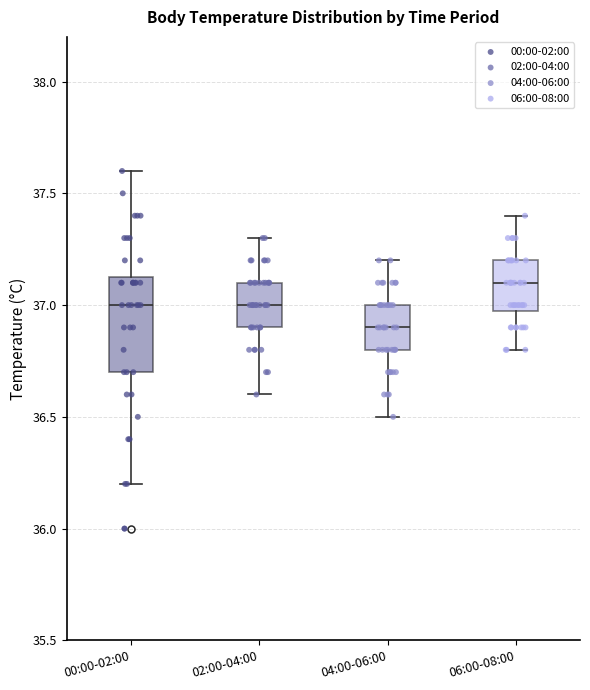

Reading left to right, read every box against the y-axis: the position of its median line, the range the box covers, and the ends of its whiskers. The values are not printed on the chart, so give them approximately, as read against the axis.

00:00-02:00: median 37.00, box 36.70 to 37.15, whiskers 36.20 to 37.60
02:00-04:00: median 37.00, box 36.90 to 37.10, whiskers 36.60 to 37.30
04:00-06:00: median 36.90, box 36.80 to 37.00, whiskers 36.50 to 37.20
06:00-08:00: median 37.10, box 37.00 to 37.20, whiskers 36.80 to 37.40